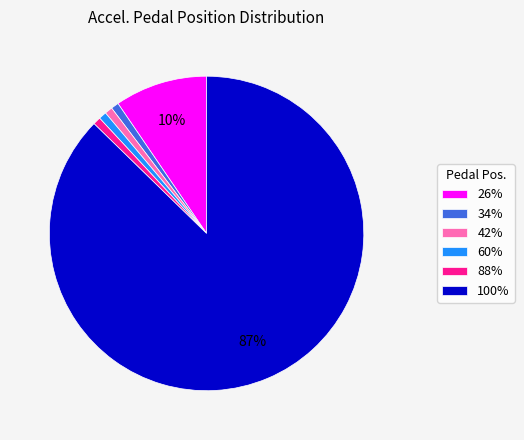

To the nearest percent, what is the average slice percentage?

17%